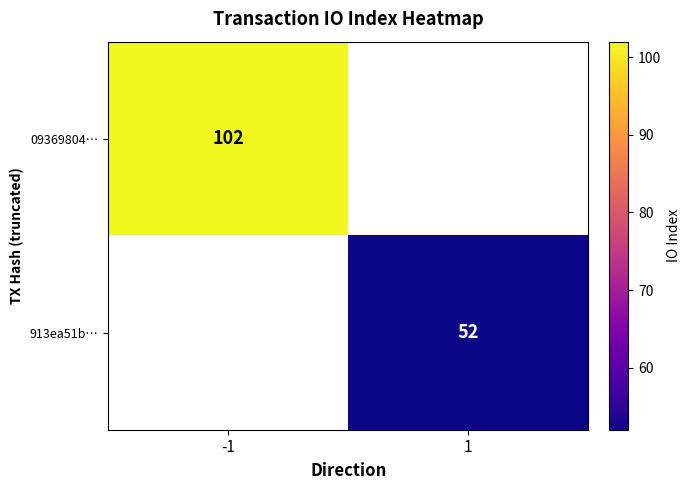

Is the value of 913ea51b… at 1 greater than the value of 09369804… at -1?

No